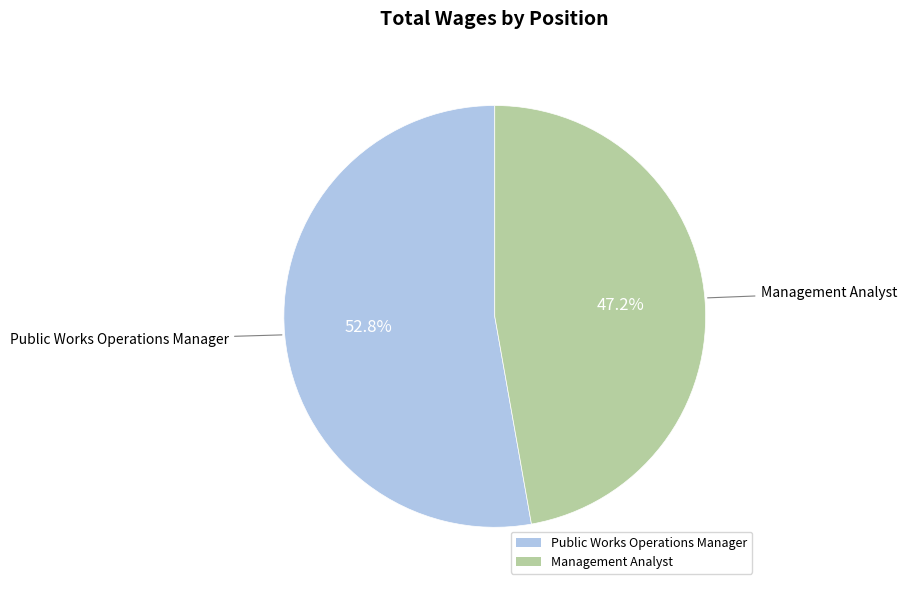

Does any single category account for the majority?

Yes